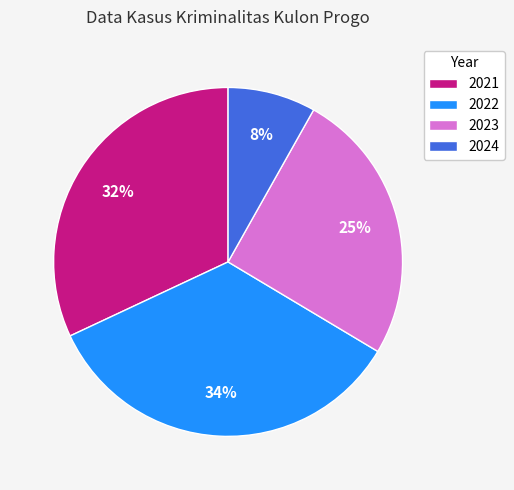

What is the largest slice in the pie chart?

2022